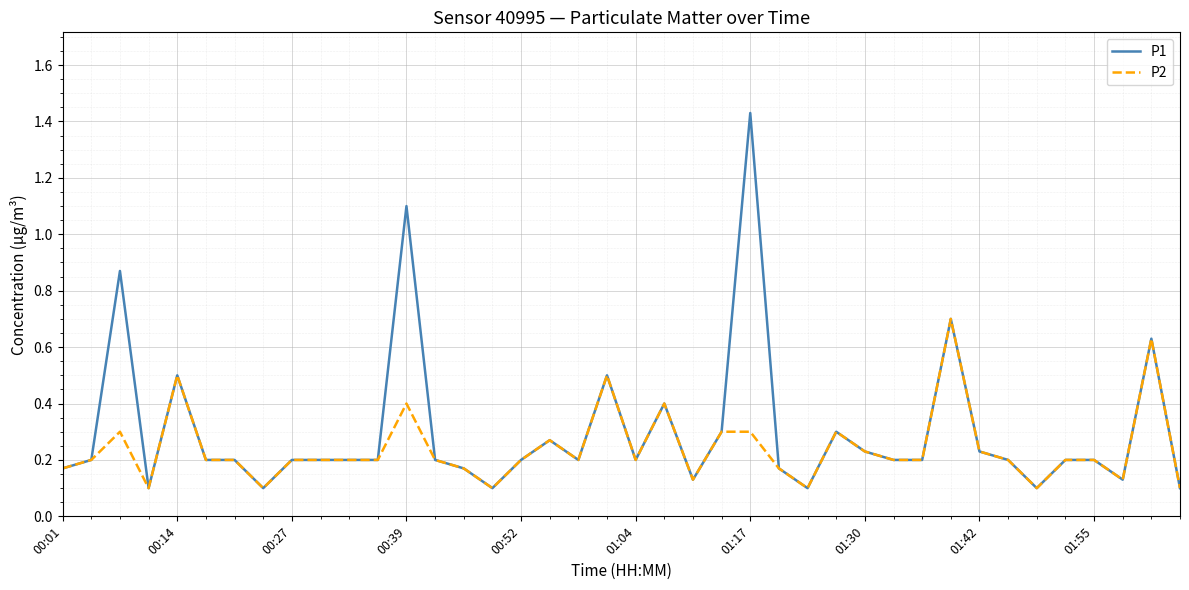

Is this an area chart (filled region under the line)?

No